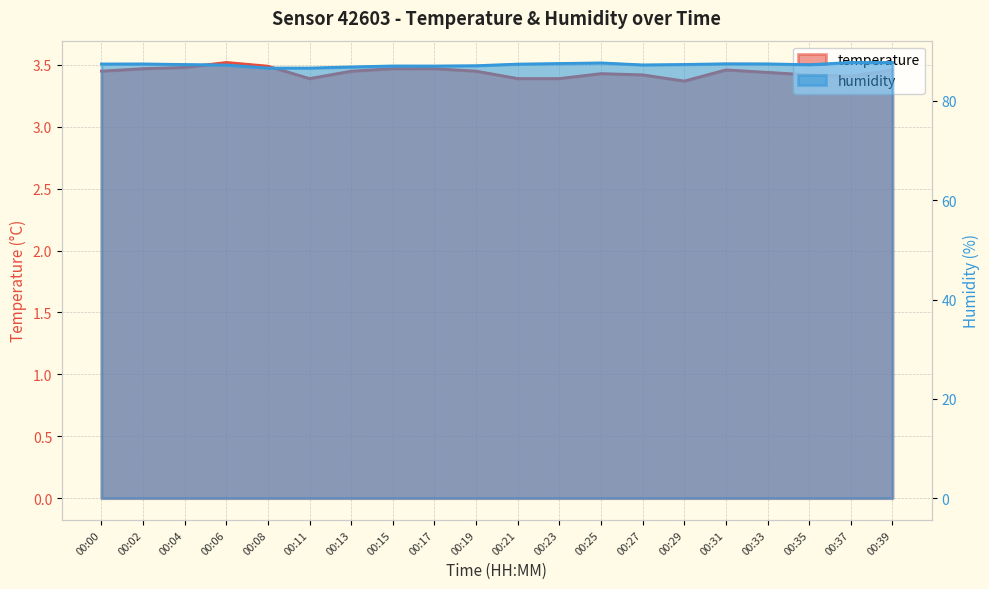

Does the chart display data point markers on the line(s)?

No